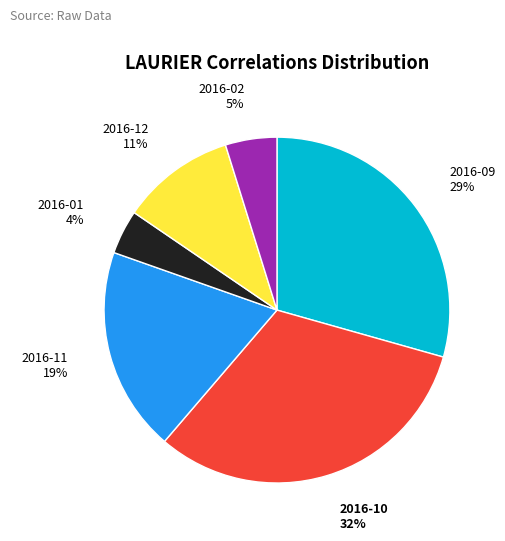

Does any single category account for the majority?

No